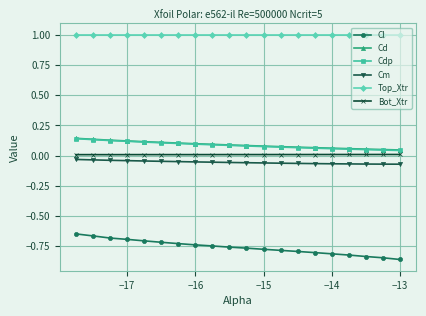

What is the greatest value displayed?

1.0